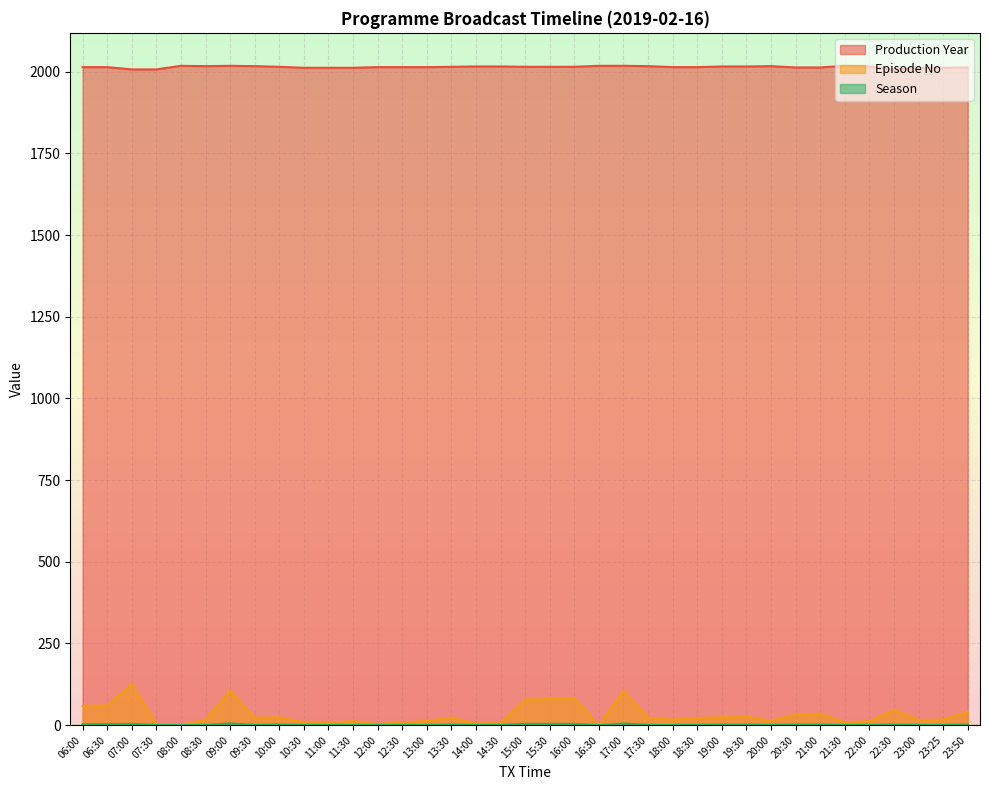

What position from the left is 16:00?

21